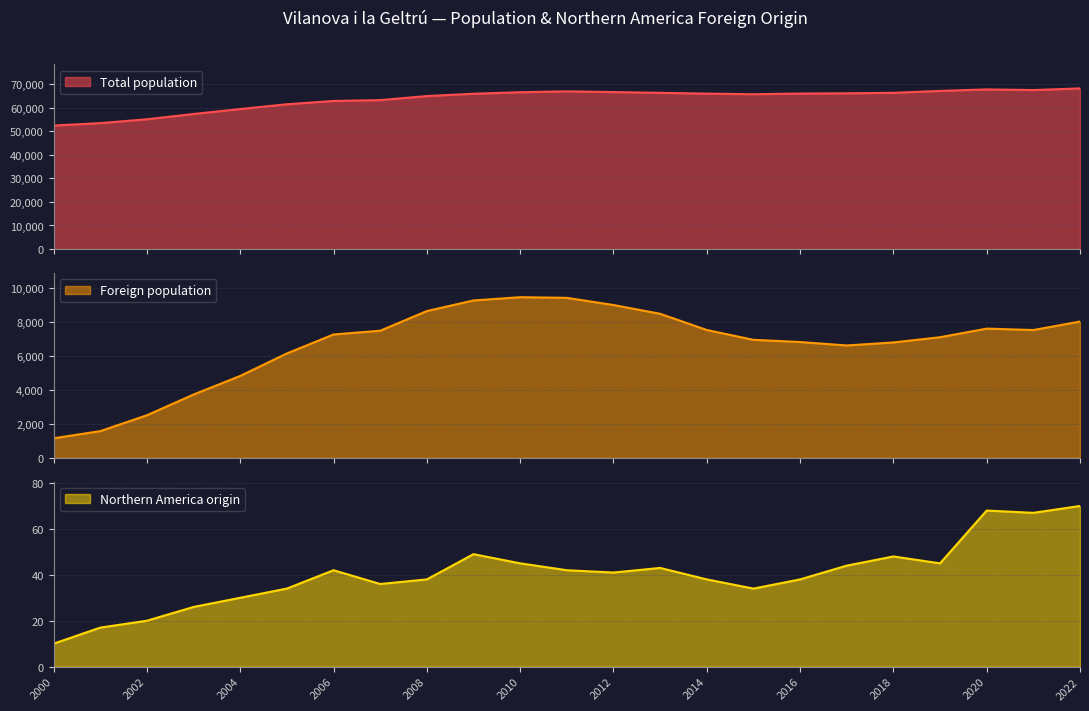

Is it true that Total population equals 33251 at 2009?

False